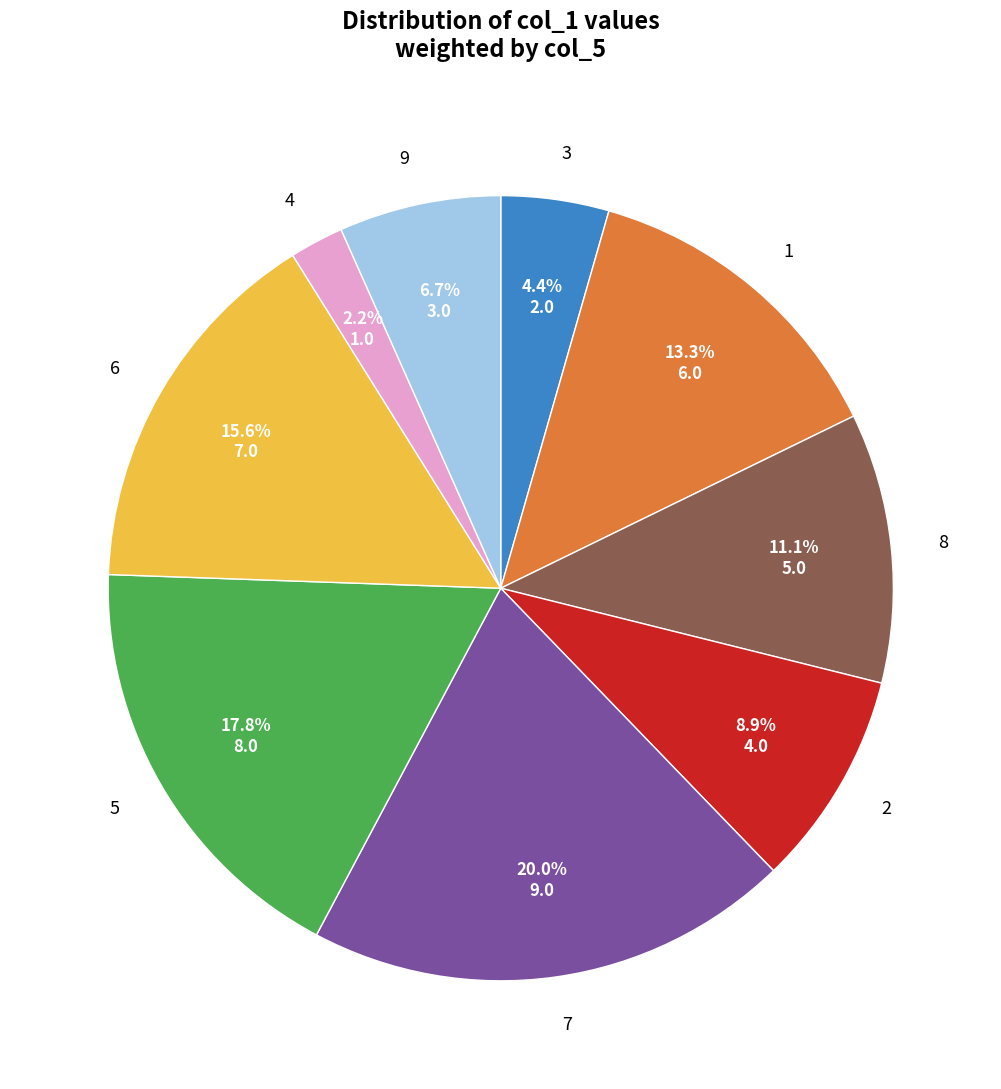

Is there any slice that represents more than half of the pie?

No